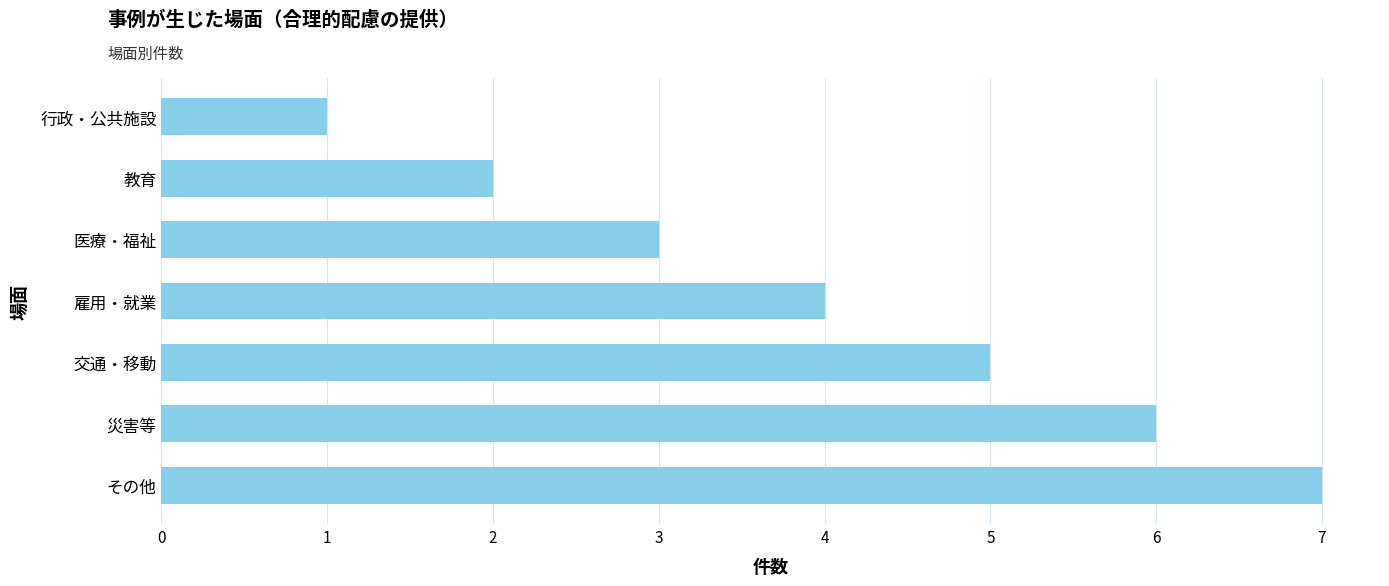

What is the change in value from 医療・福祉 to 災害等?

+3